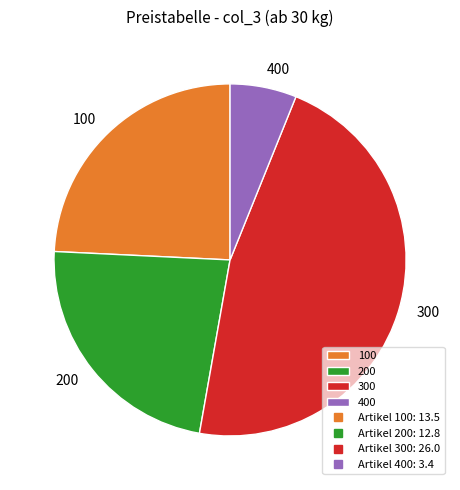

Count the number of slices in the pie.

4